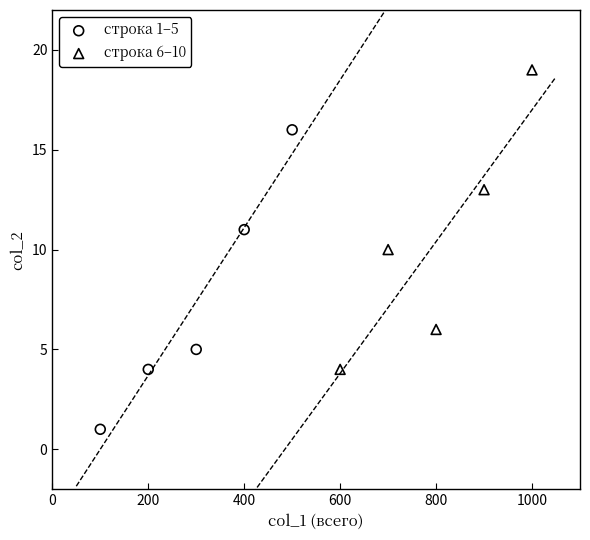

What are all the series names shown in the legend?

строка 1–5, строка 6–10